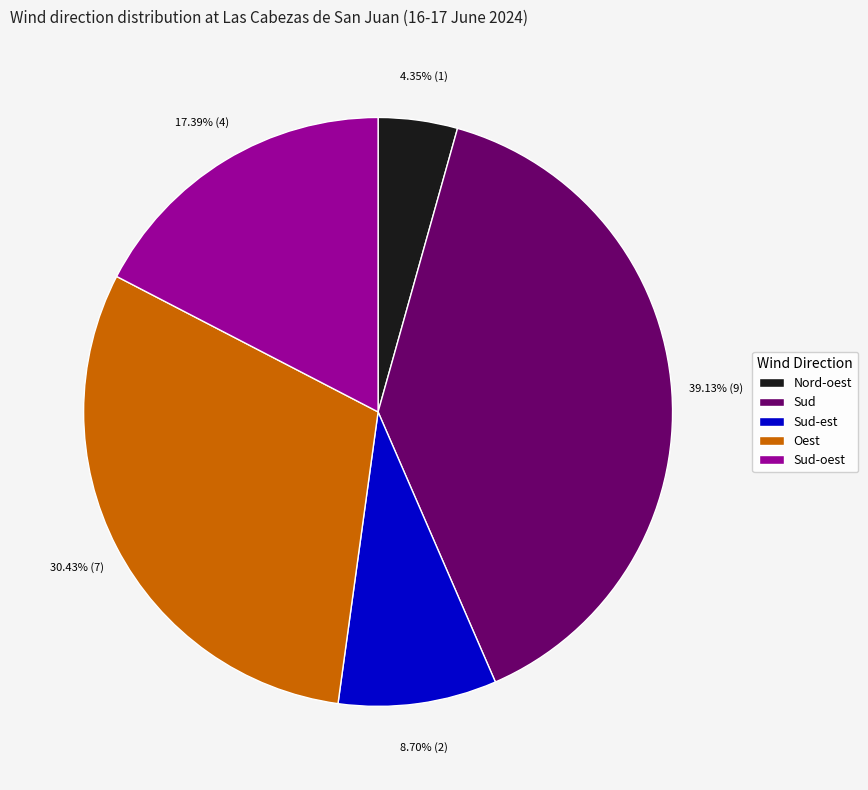

Approximately how many times larger is the value at Sud compared to Nord-oest?

9.0